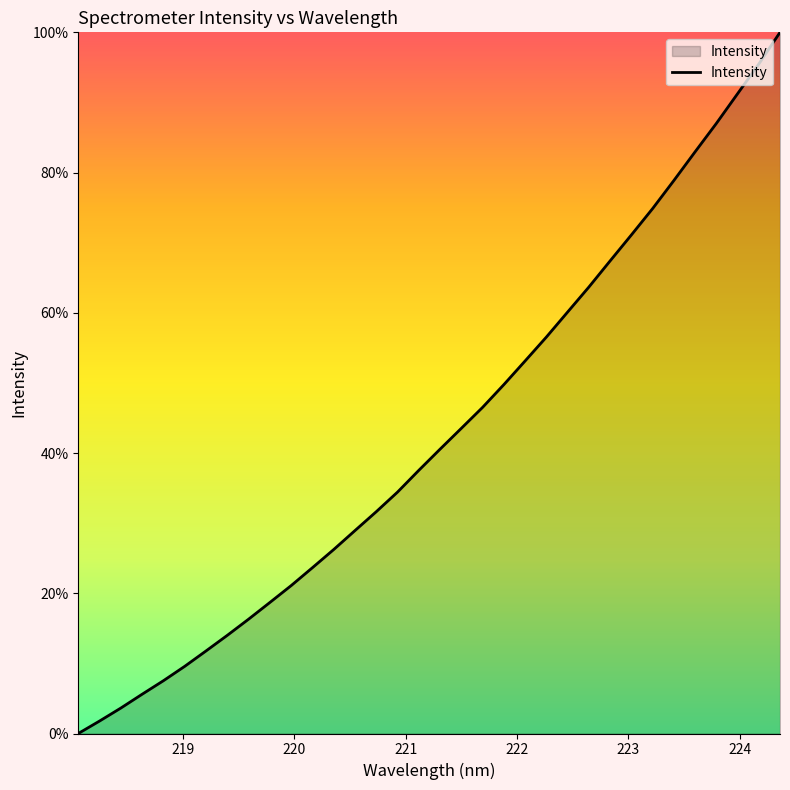

What is the difference between the maximum and minimum values?

100.0